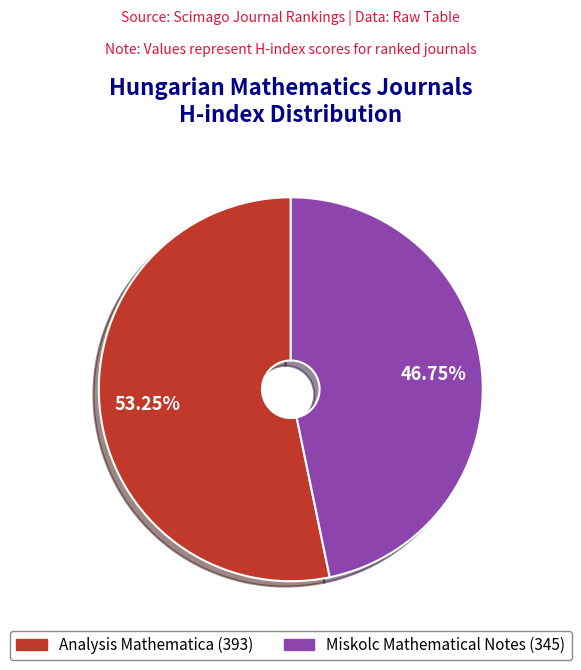

Which category has the biggest portion of the pie?

Analysis Mathematica